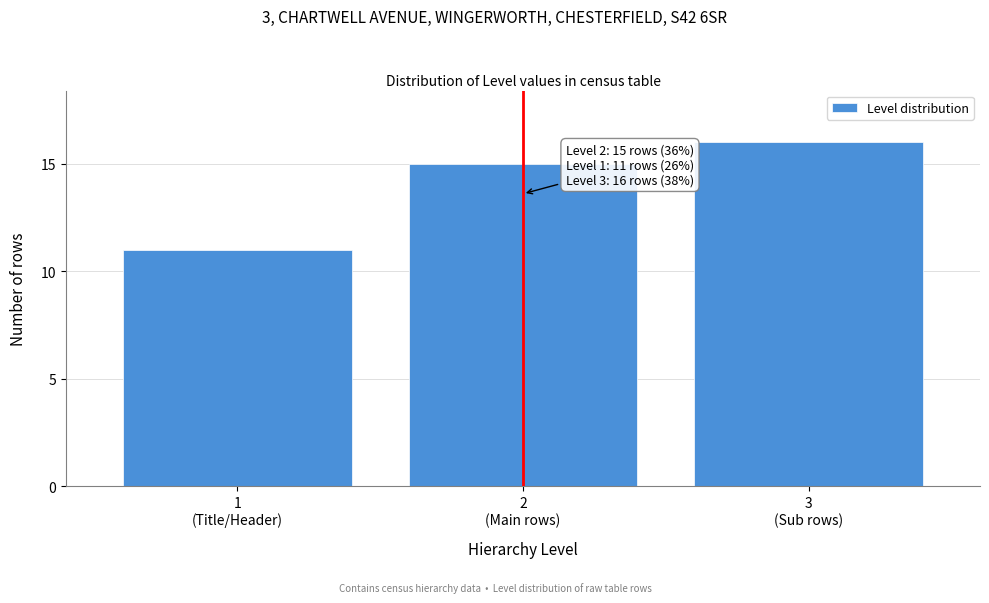

Reading left to right, what are all the values shown in this chart?

11	15	16